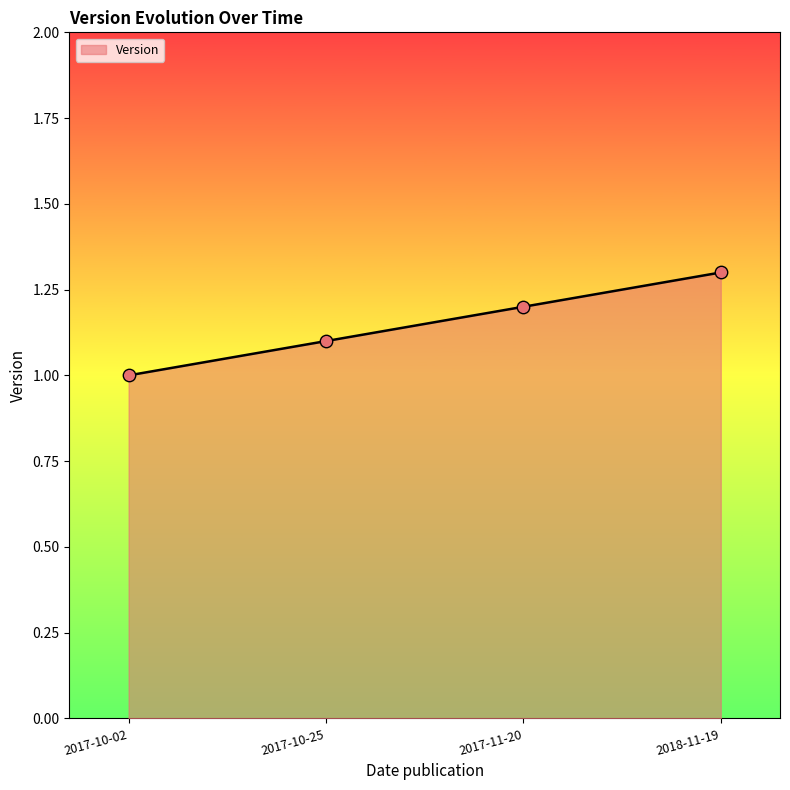

Which has a higher value, 2018-11-19 or 2017-10-25?

2018-11-19